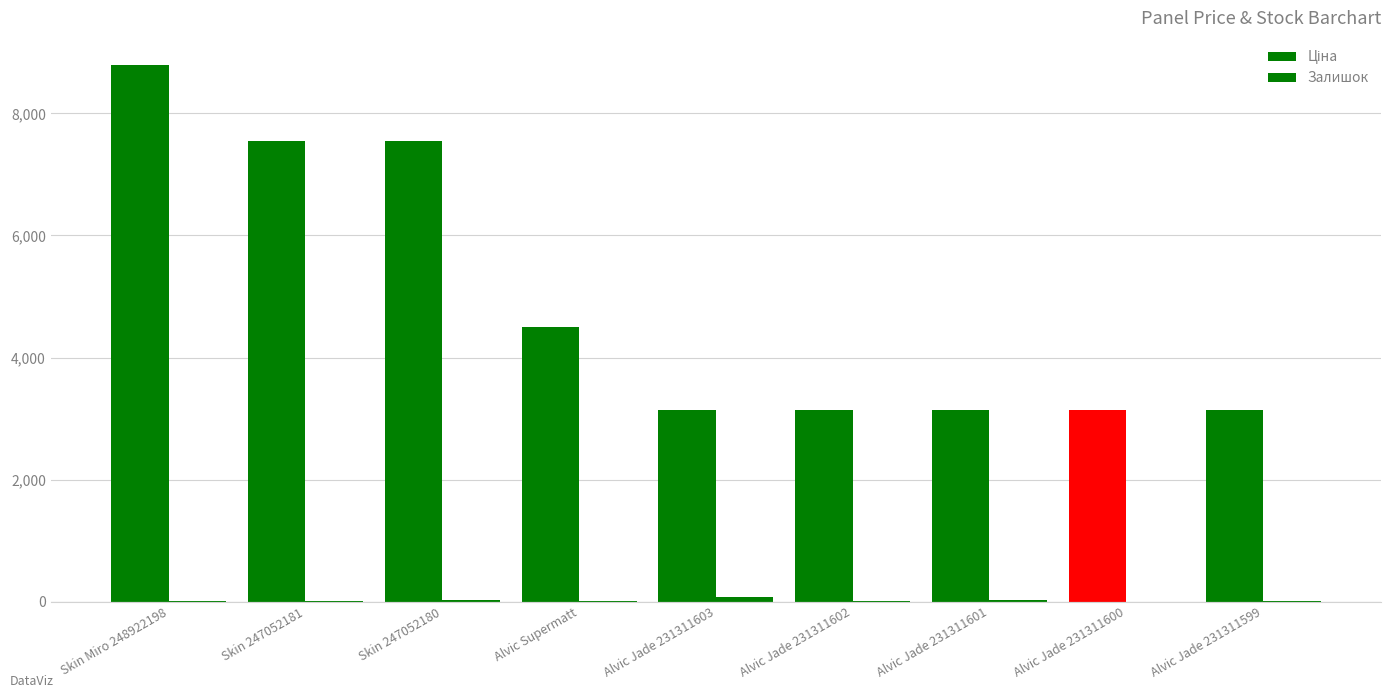

How many data points does each series have?

9